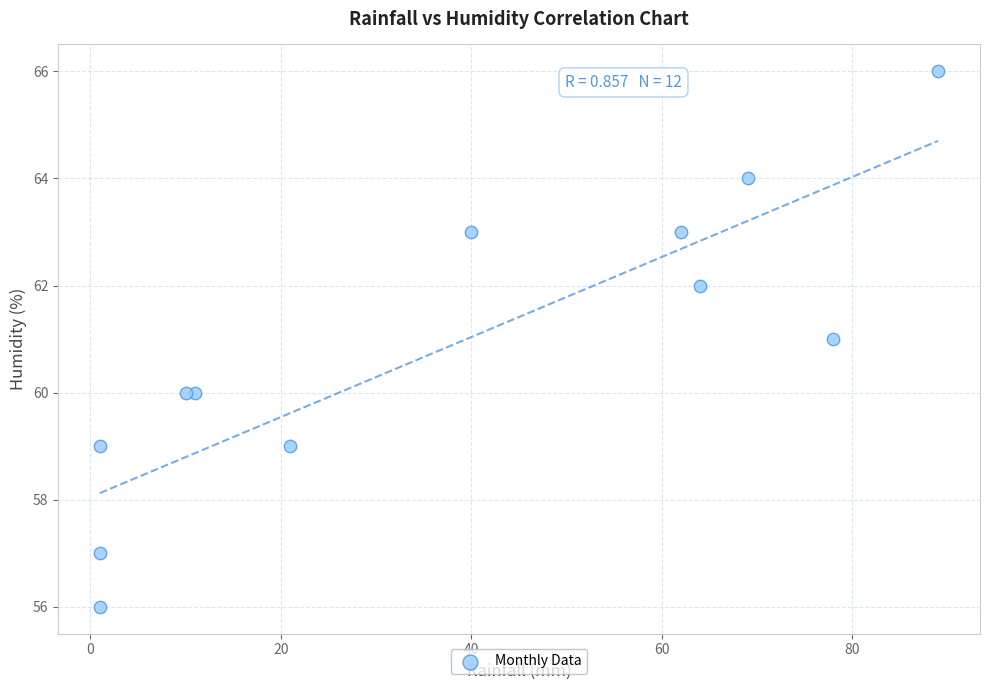

What is the range of Y values (max minus min)?

10